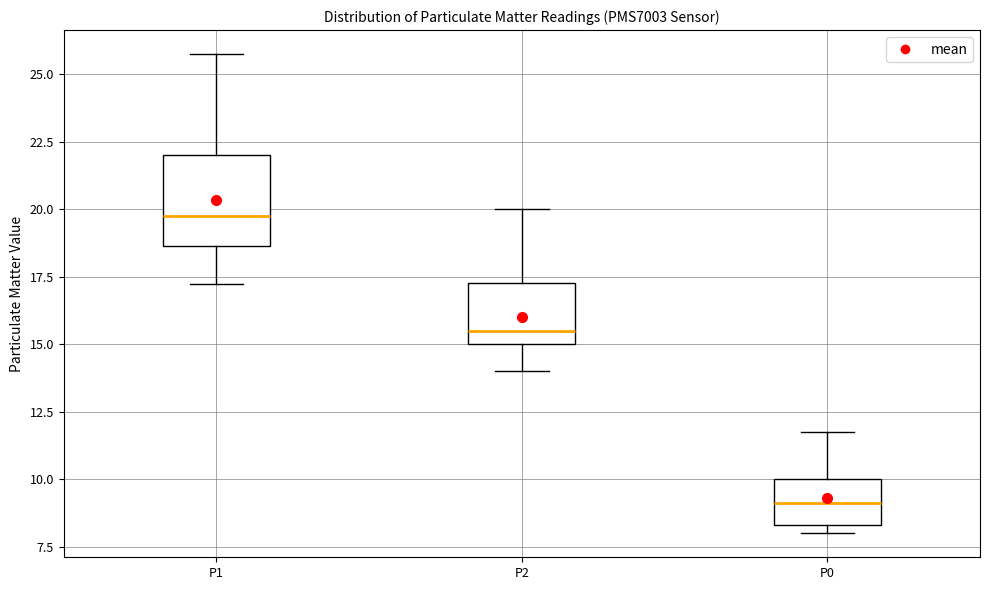

Reading left to right, read every box against the y-axis: the position of its median line, the range the box covers, and the ends of its whiskers. The values are not printed on the chart, so give them approximately, as read against the axis.

P1: median 20.0, box 18.5 to 22.0, whiskers 17.5 to 26.0
P2: median 15.5, box 15.0 to 17.5, whiskers 14.0 to 20.0
P0: median 9.0, box 8.5 to 10.0, whiskers 8.0 to 12.0